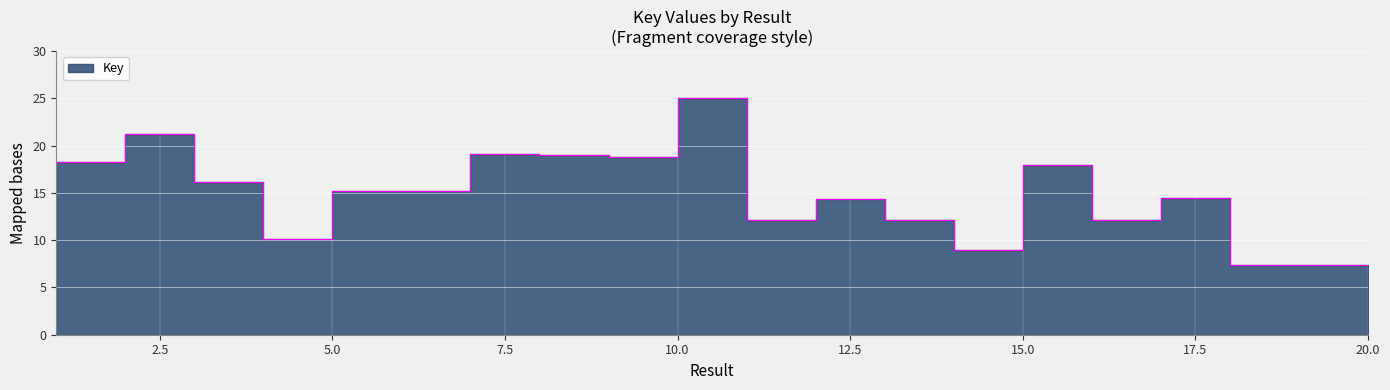

The chart shows a value of 15.2 at 6. True or false?

True